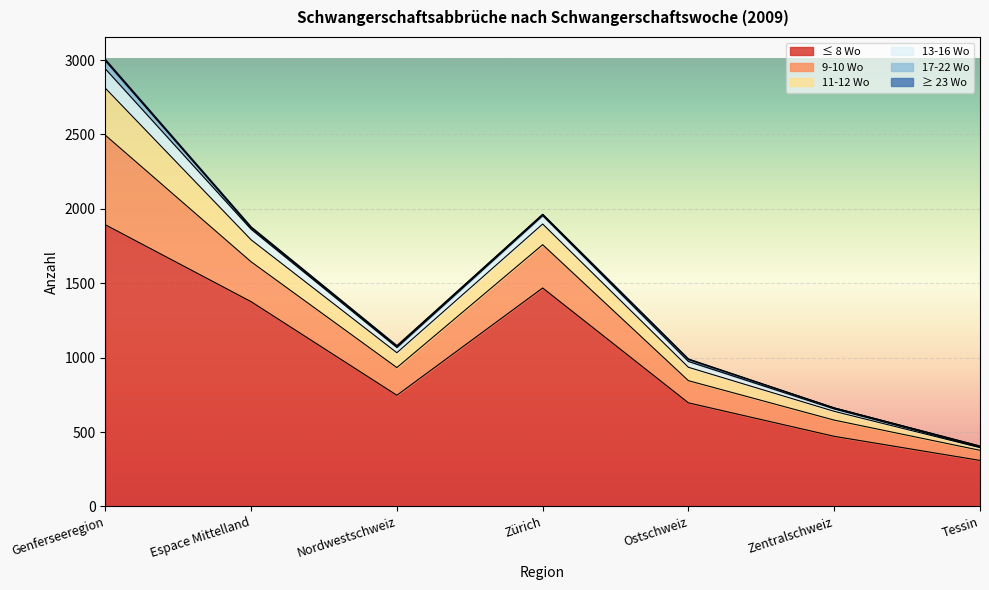

What is the sum of the 13-16 Wo values at Espace Mittelland and Nordwestschweiz?

106